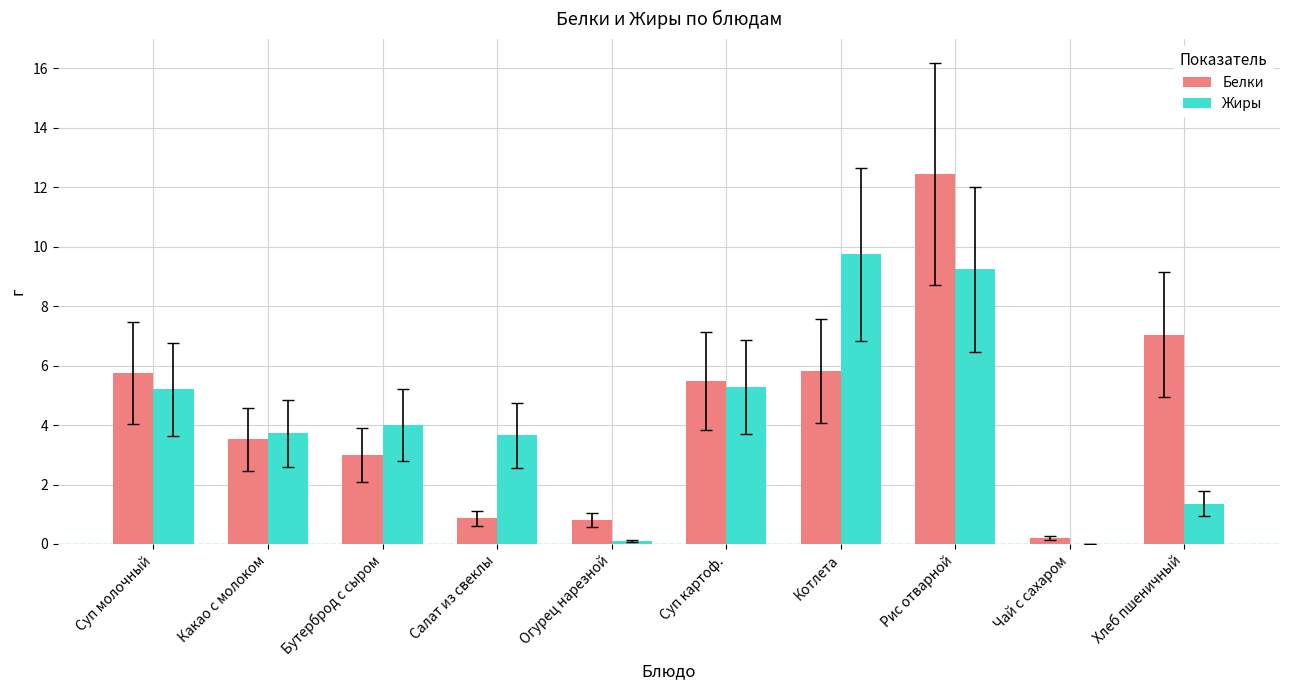

At which category does the chart reach its peak across all series?

Рис отварной